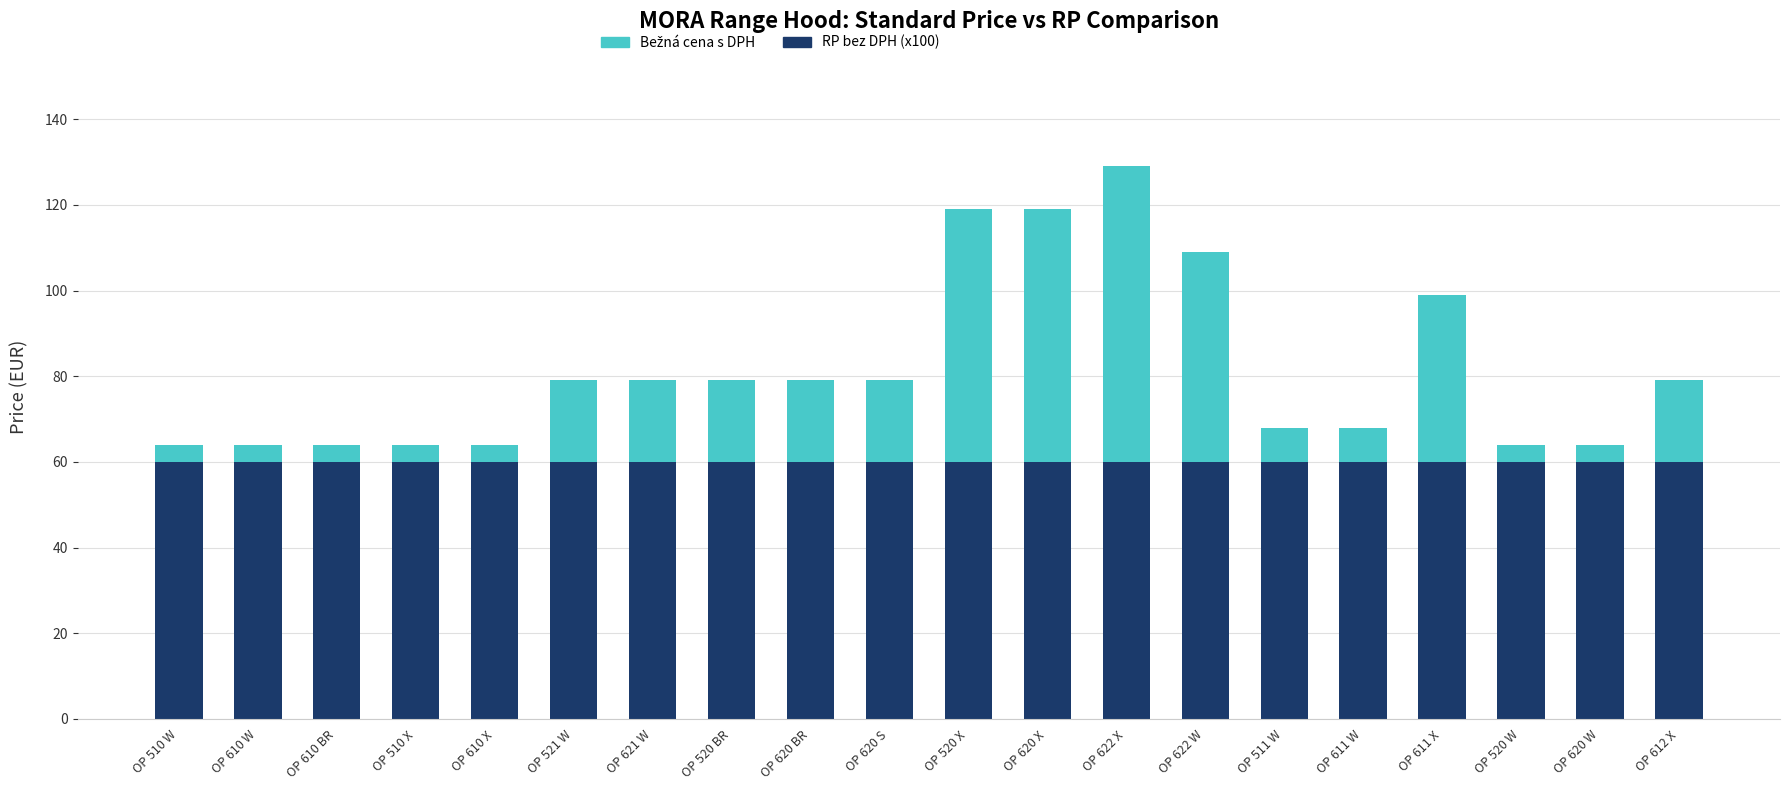

What is the total value across all series at OP 612 X?

79